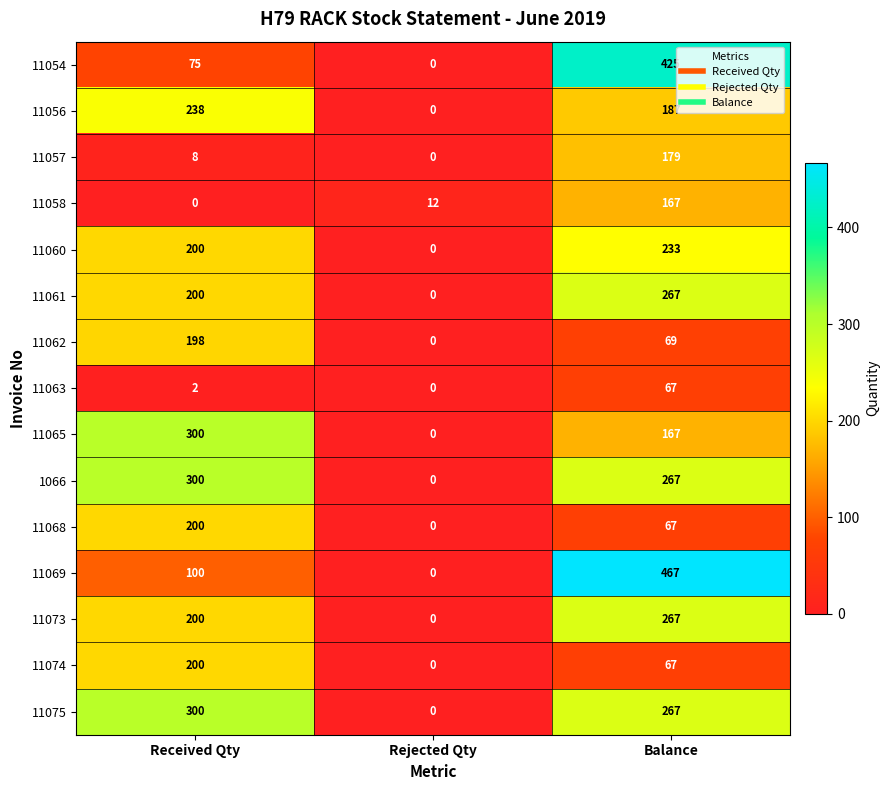

How many data points in 11058 are less than 12?

1